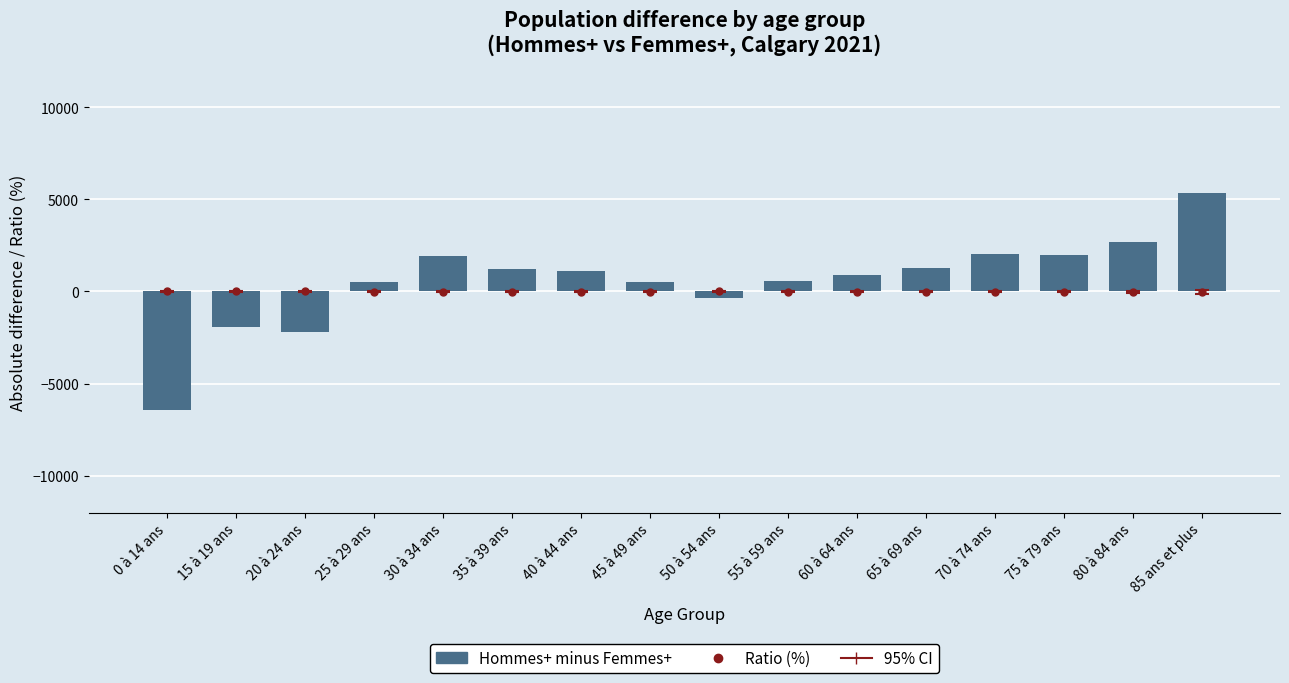

How many bars are there in total?

16